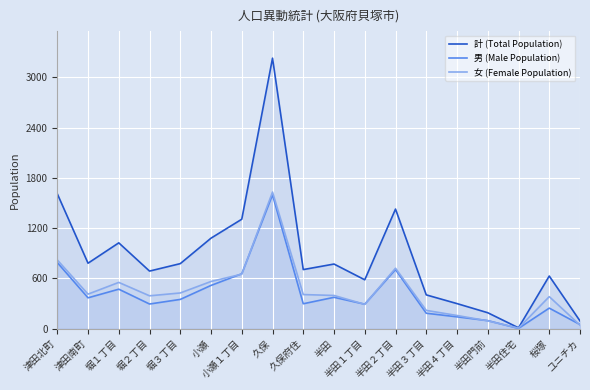

At which label does 男 (Male Population) reach its minimum?

半田住宅